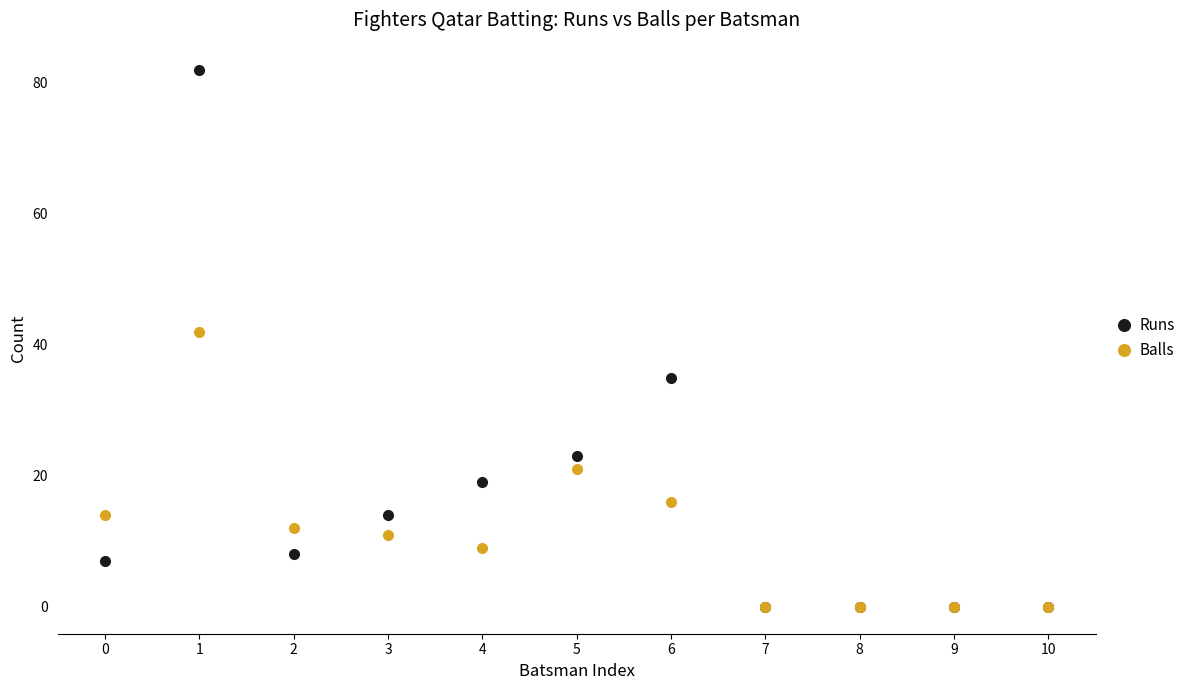

What is the value of the Balls point at the 7th from the left?

16